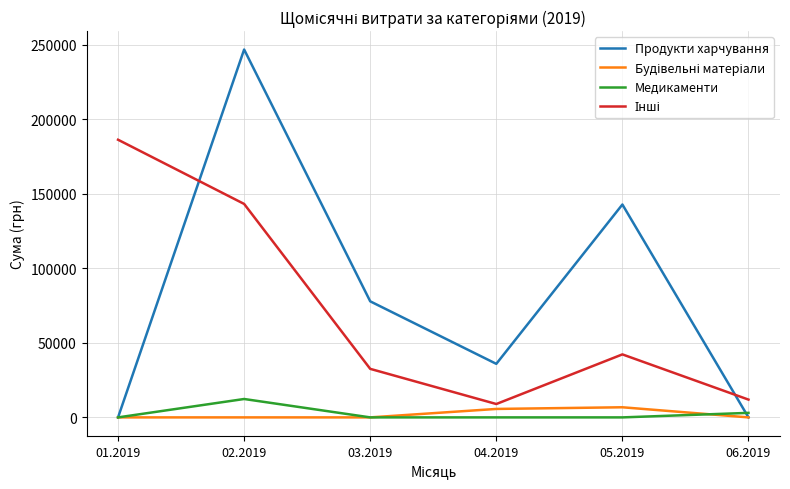

In Медикаменти, how many points are higher than both neighbors (excluding endpoints)?

1